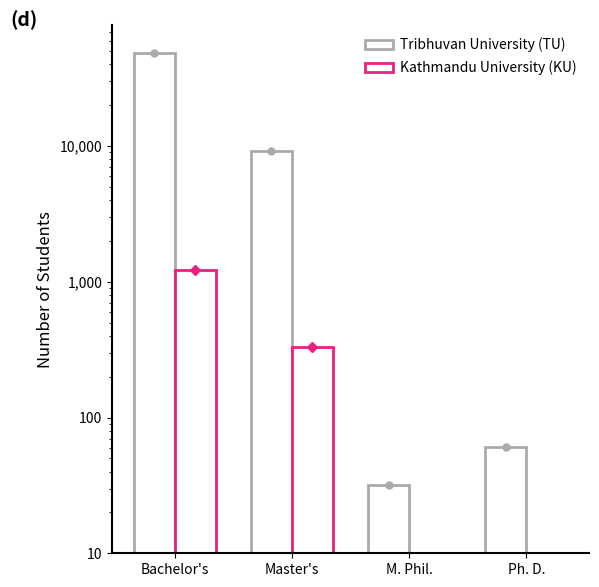

Where is Tribhuvan University (TU) nearest to the value 24437?

Master's